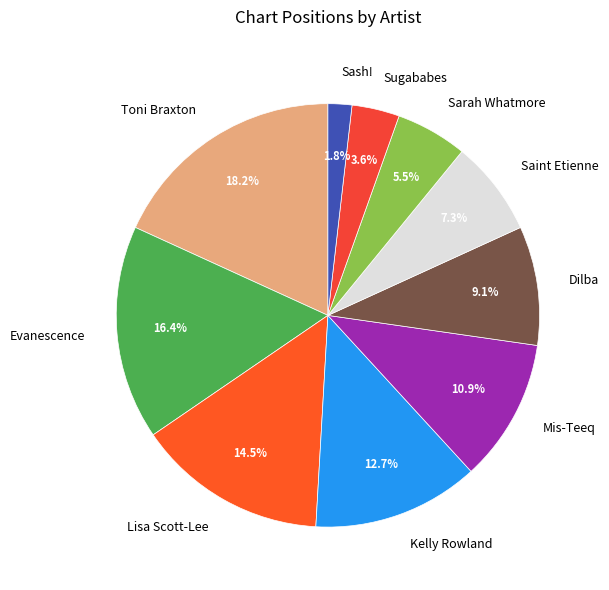

To the nearest percent, what is the difference between the largest and smallest slice percentages?

16%